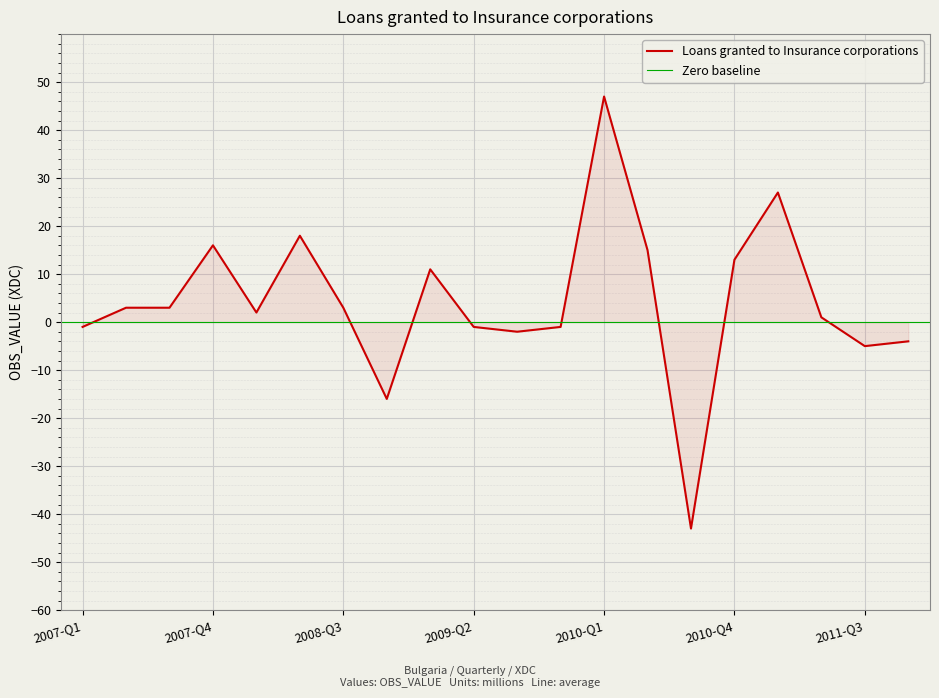

Reading right to left, what are all the values shown in this chart?

2011-Q4=-4	2011-Q3=-5	2011-Q2=1	2011-Q1=27	2010-Q4=13	2010-Q3=-43	2010-Q2=15	2010-Q1=47	2009-Q4=-1	2009-Q3=-2	2009-Q2=-1	2009-Q1=11	2008-Q4=-16	2008-Q3=3	2008-Q2=18	2008-Q1=2	2007-Q4=16	2007-Q3=3	2007-Q2=3	2007-Q1=-1